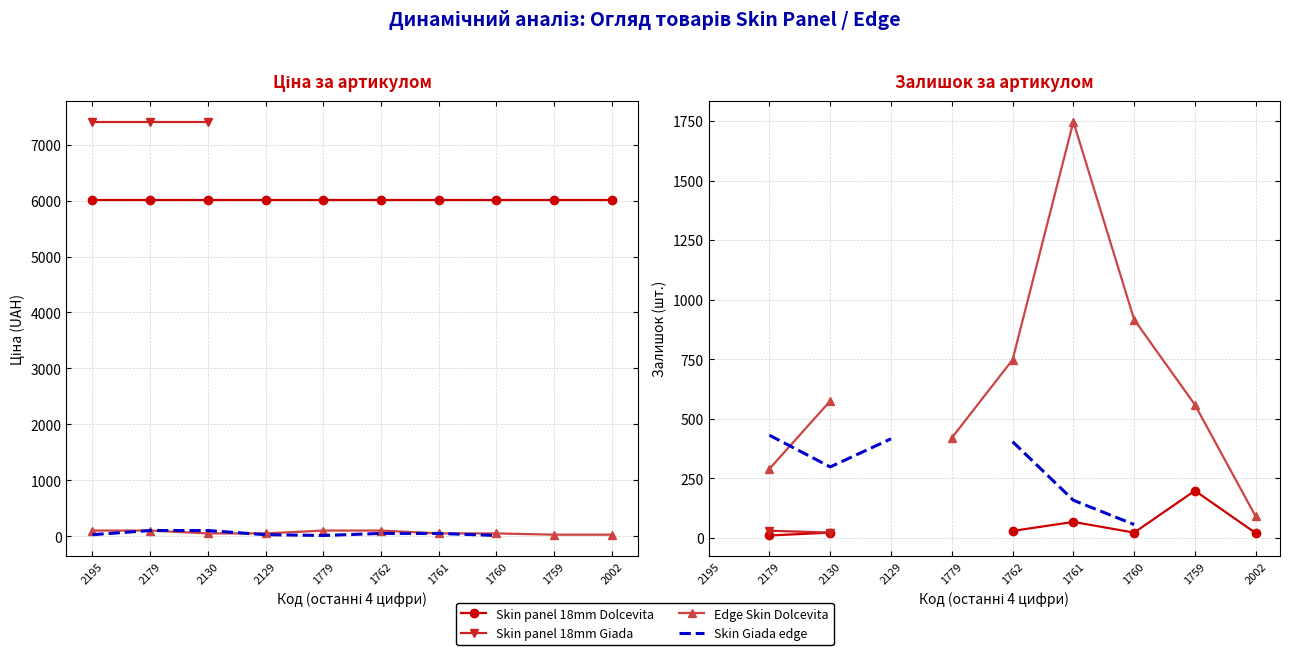

Is it true that Edge Skin Dolcevita equals 190.1 at 2130?

False